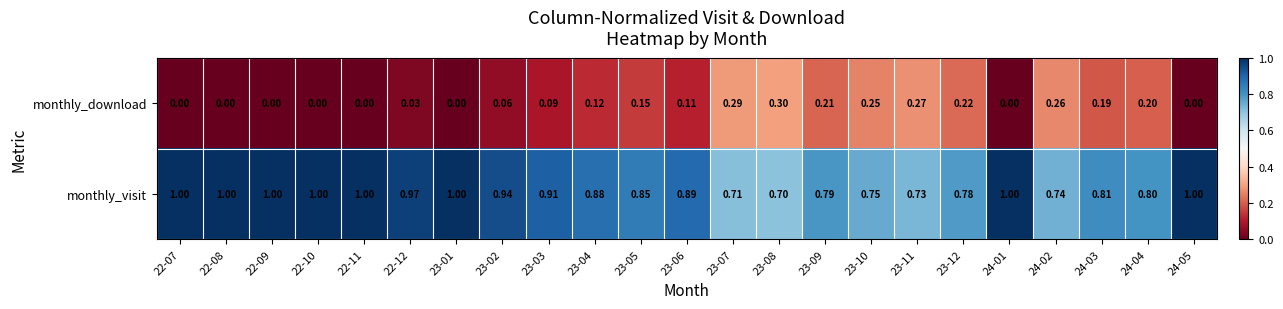

Is the value of monthly_download at 23-06 greater than the value of monthly_visit at 22-07?

No